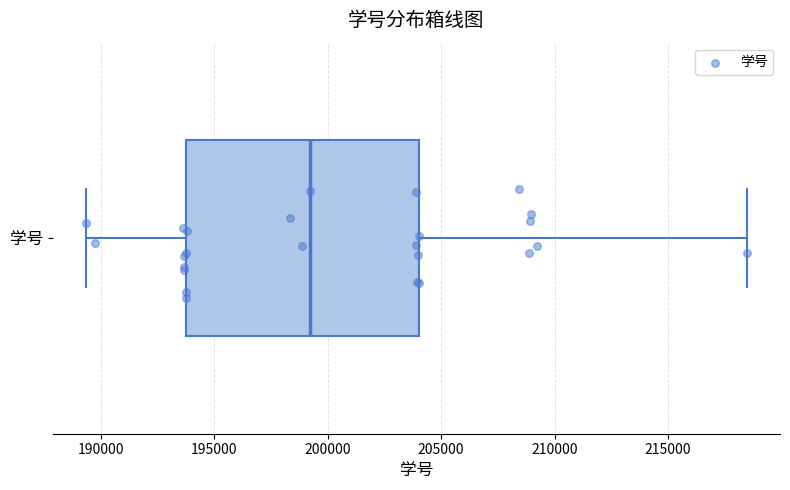

Transcribe this box plot: give where the median line is, the range the box spans, and where the two whiskers end, as read against the x-axis. The values are not printed on the chart, so give them approximately, as read against the axis.

median 199000, box 193500 to 204000, whiskers 189500 to 218500